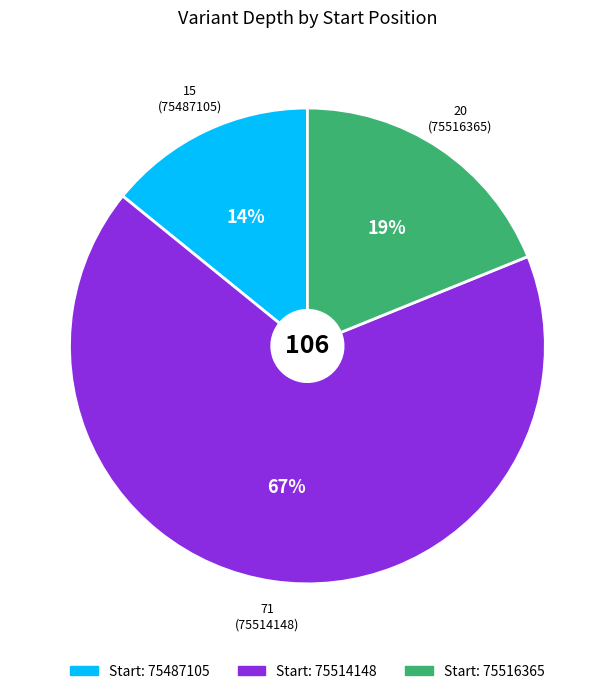

To the nearest percent, what is the difference between the largest and smallest slice percentages?

53%